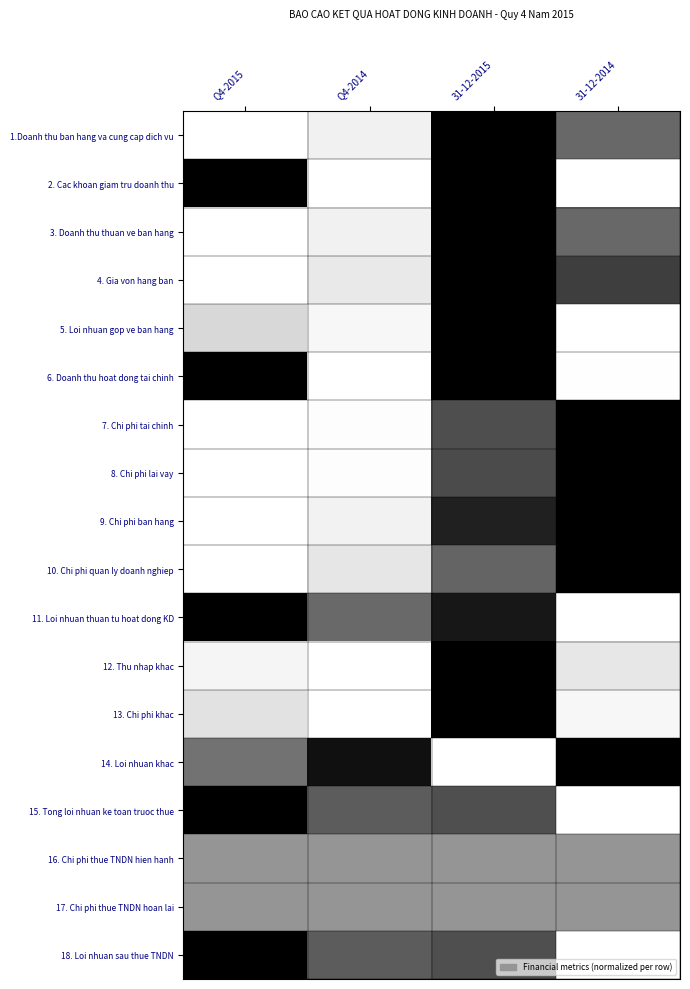

Reading left to right, list all the values displayed in this chart.

1.Doanh thu ban hang va cung cap dich vu: Q4-2015=0.0	Q4-2014=0.1	31-12-2015=1.0	31-12-2014=0.7
2. Cac khoan giam tru doanh thu: Q4-2015=1.0	Q4-2014=0.0	31-12-2015=1.0	31-12-2014=0.0
3. Doanh thu thuan ve ban hang: Q4-2015=0.0	Q4-2014=0.1	31-12-2015=1.0	31-12-2014=0.7
4. Gia von hang ban: Q4-2015=0.0	Q4-2014=0.2	31-12-2015=1.0	31-12-2014=0.8
5. Loi nhuan gop ve ban hang: Q4-2015=0.3	Q4-2014=0.1	31-12-2015=1.0	31-12-2014=0.0
6. Doanh thu hoat dong tai chinh: Q4-2015=1.0	Q4-2014=0.0	31-12-2015=1.0	31-12-2014=0.0
7. Chi phi tai chinh: Q4-2015=0.0	Q4-2014=0.0	31-12-2015=0.8	31-12-2014=1.0
8. Chi phi lai vay: Q4-2015=0.0	Q4-2014=0.0	31-12-2015=0.8	31-12-2014=1.0
9. Chi phi ban hang: Q4-2015=0.0	Q4-2014=0.1	31-12-2015=0.9	31-12-2014=1.0
10. Chi phi quan ly doanh nghiep: Q4-2015=0.0	Q4-2014=0.2	31-12-2015=0.7	31-12-2014=1.0
11. Loi nhuan thuan tu hoat dong KD: Q4-2015=1.0	Q4-2014=0.7	31-12-2015=0.9	31-12-2014=0.0
12. Thu nhap khac: Q4-2015=0.1	Q4-2014=0.0	31-12-2015=1.0	31-12-2014=0.2
13. Chi phi khac: Q4-2015=0.2	Q4-2014=0.0	31-12-2015=1.0	31-12-2014=0.1
14. Loi nhuan khac: Q4-2015=0.6	Q4-2014=0.9	31-12-2015=0.0	31-12-2014=1.0
15. Tong loi nhuan ke toan truoc thue: Q4-2015=1.0	Q4-2014=0.7	31-12-2015=0.8	31-12-2014=0.0
16. Chi phi thue TNDN hien hanh: Q4-2015=0.5	Q4-2014=0.5	31-12-2015=0.5	31-12-2014=0.5
17. Chi phi thue TNDN hoan lai: Q4-2015=0.5	Q4-2014=0.5	31-12-2015=0.5	31-12-2014=0.5
18. Loi nhuan sau thue TNDN: Q4-2015=1.0	Q4-2014=0.7	31-12-2015=0.8	31-12-2014=0.0